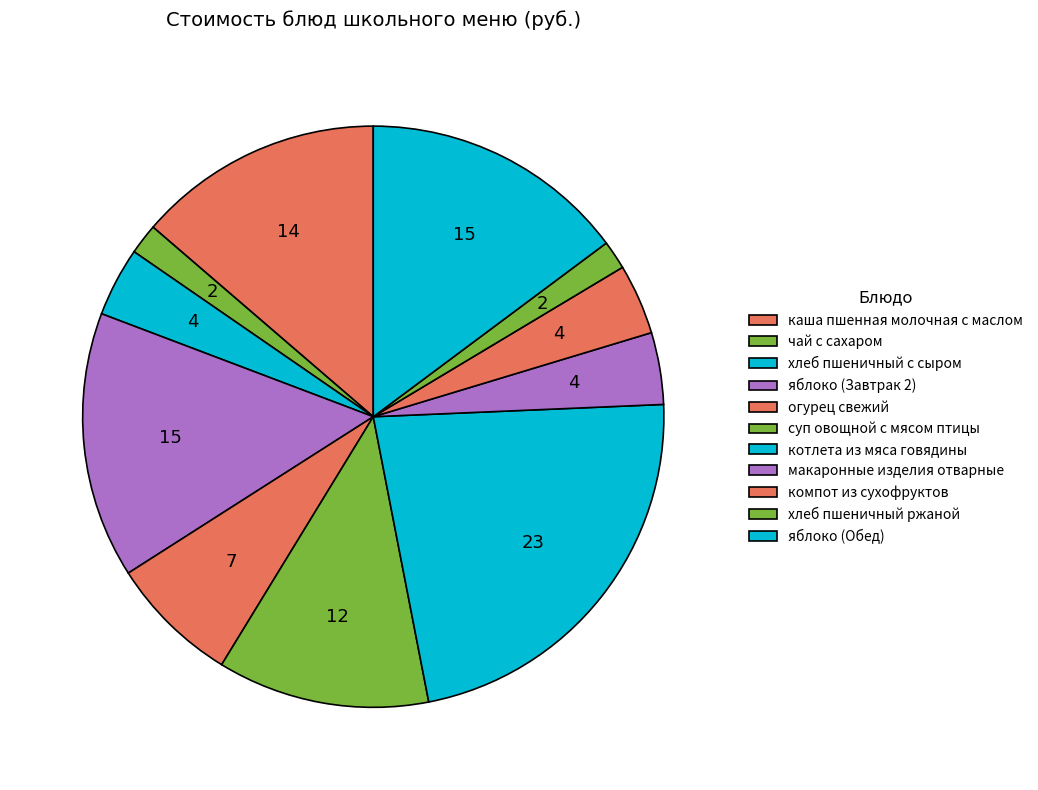

How many segments does this pie chart have?

11